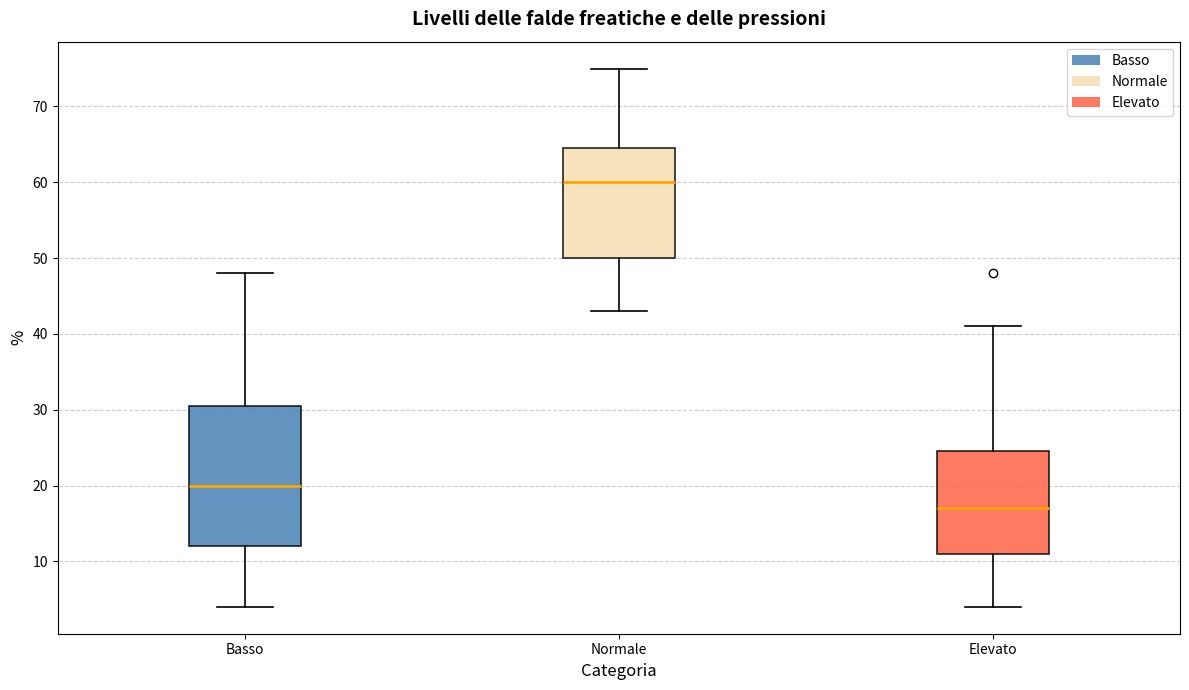

Where is the lower edge of the box for Normale on the y-axis? The values are not printed on the chart, so give them approximately, as read against the axis.

50